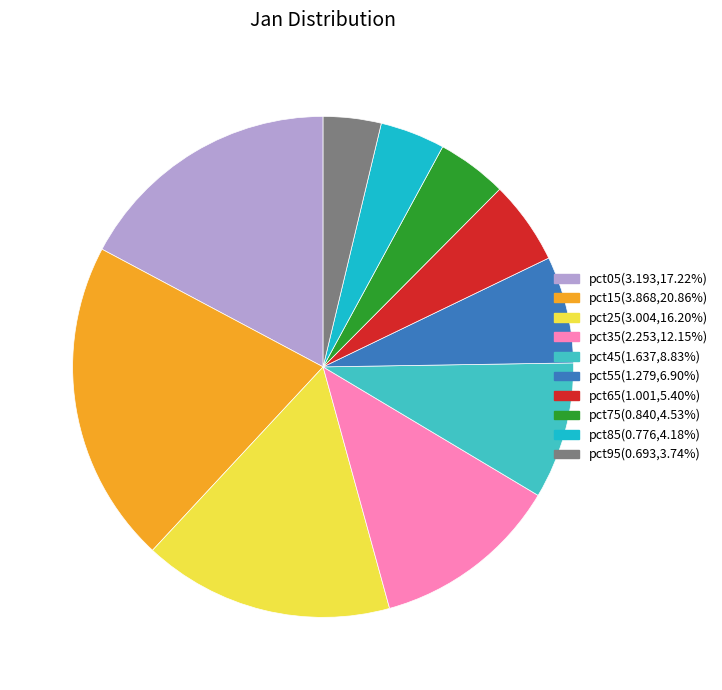

Count the number of slices in the pie.

10